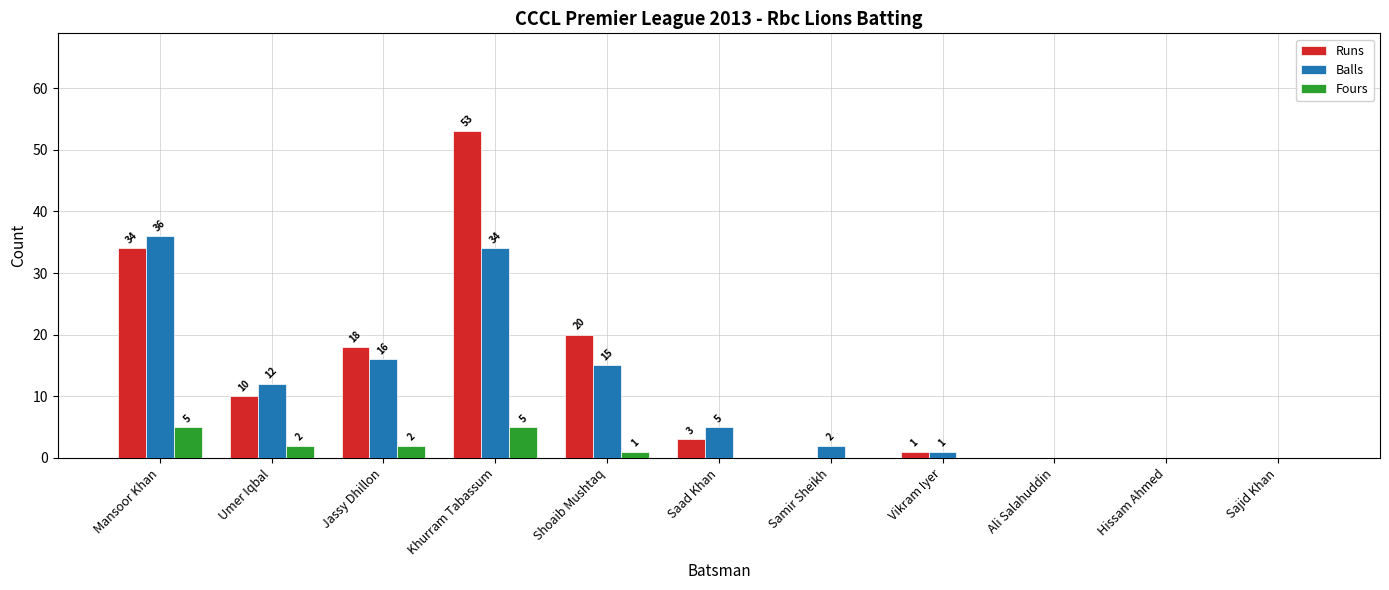

What is the total value across all series at Shoaib Mushtaq?

36